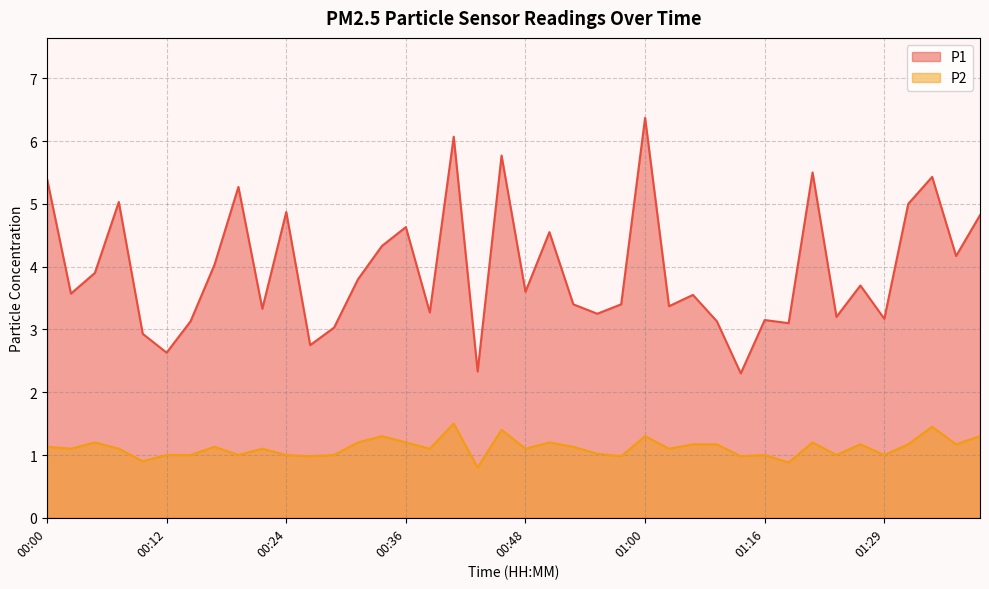

Rank the series by their maximum value, from highest to lowest.

P1, P2